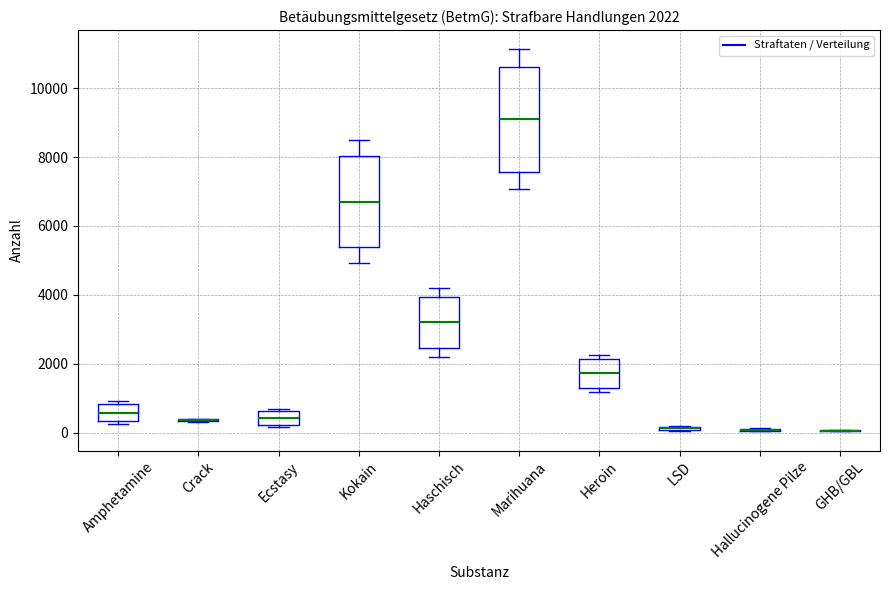

Comparing the boxes themselves (not the whiskers), which one is the tallest?

Marihuana